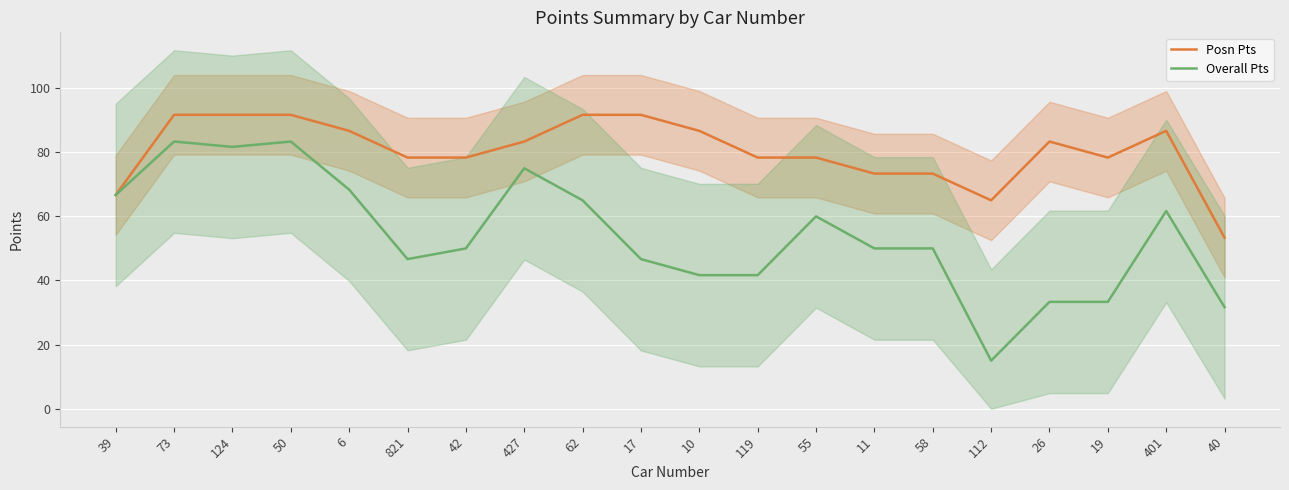

At which category is the sum across all series the highest?

73